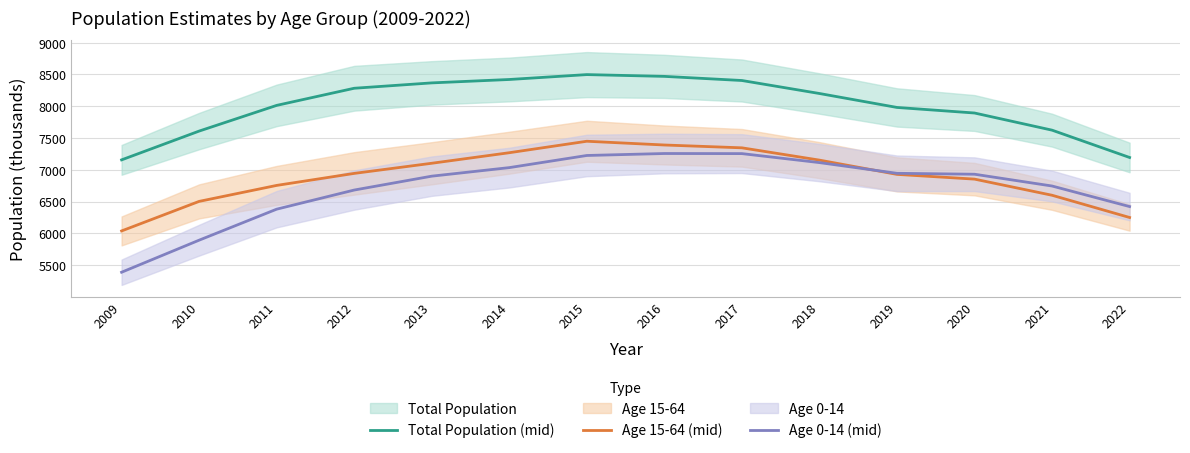

Reading left to right, list all the values displayed in this chart.

Total Population (mid): 2009=7155.5	2010=7608.5	2011=8013.0	2012=8282.5	2013=8367.0	2014=8420.5	2015=8497.5	2016=8469.5	2017=8404.5	2018=8200.0	2019=7980.5	2020=7893.0	2021=7623.0	2022=7193.0
Age 15-64 (mid): 2009=6037.0	2010=6502.0	2011=6753.5	2012=6942.5	2013=7102.0	2014=7268.0	2015=7448.5	2016=7389.5	2017=7345.0	2018=7151.5	2019=6927.0	2020=6852.5	2021=6598.5	2022=6248.5
Age 0-14 (mid): 2009=5387.0	2010=5891.5	2011=6379.5	2012=6680.5	2013=6899.0	2014=7033.5	2015=7224.5	2016=7255.5	2017=7254.0	2018=7112.5	2019=6944.0	2020=6929.5	2021=6744.0	2022=6420.5